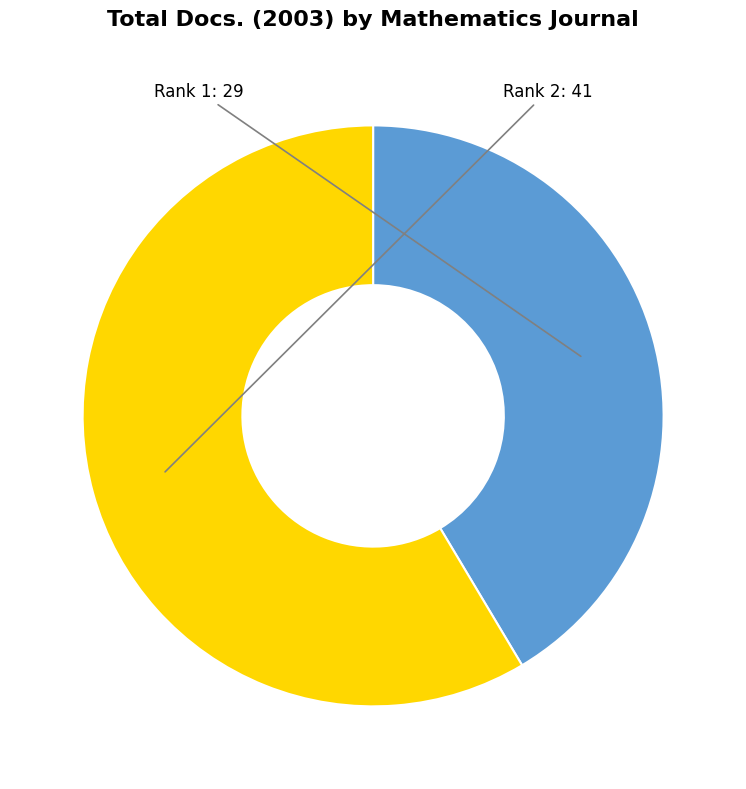

Does any single category account for the majority?

Yes